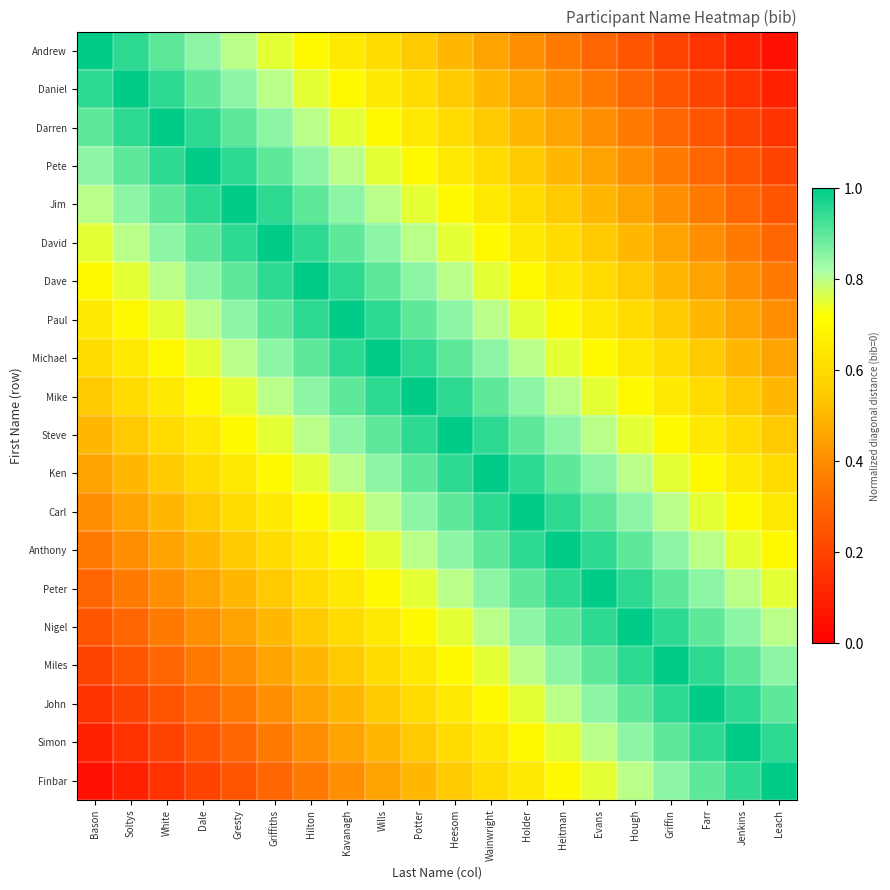

Count the number of categories in the chart.

20